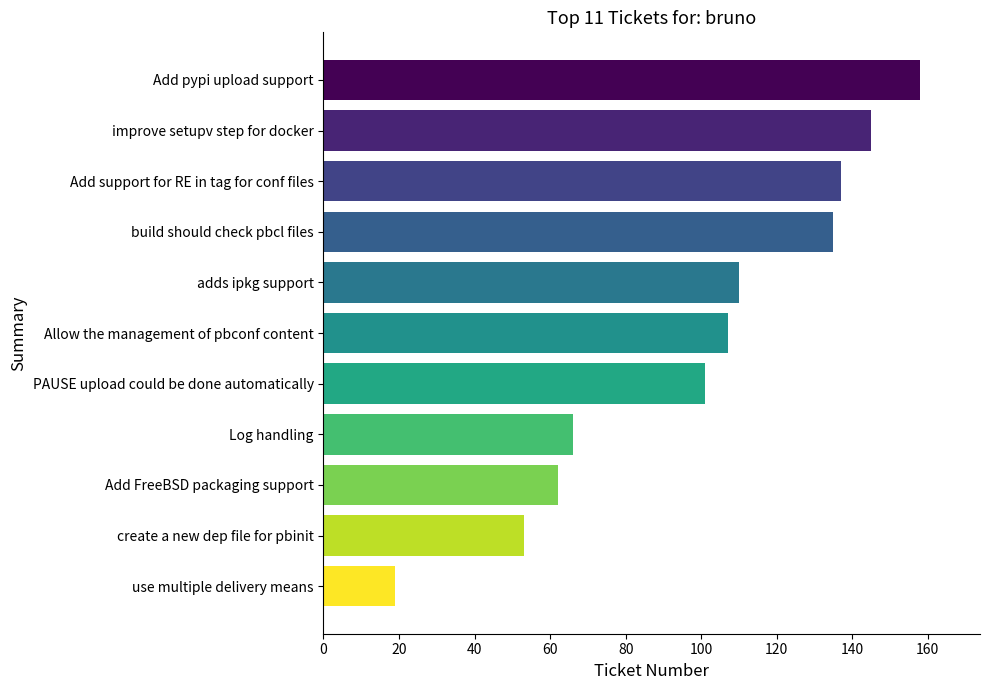

What is the difference between the second highest and minimum values?

126